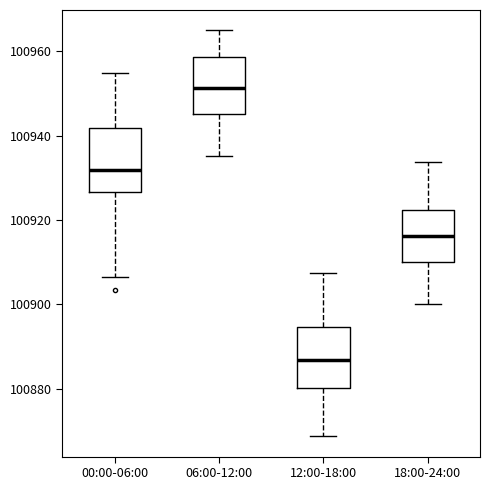

Which box has the lowest median line?

12:00-18:00